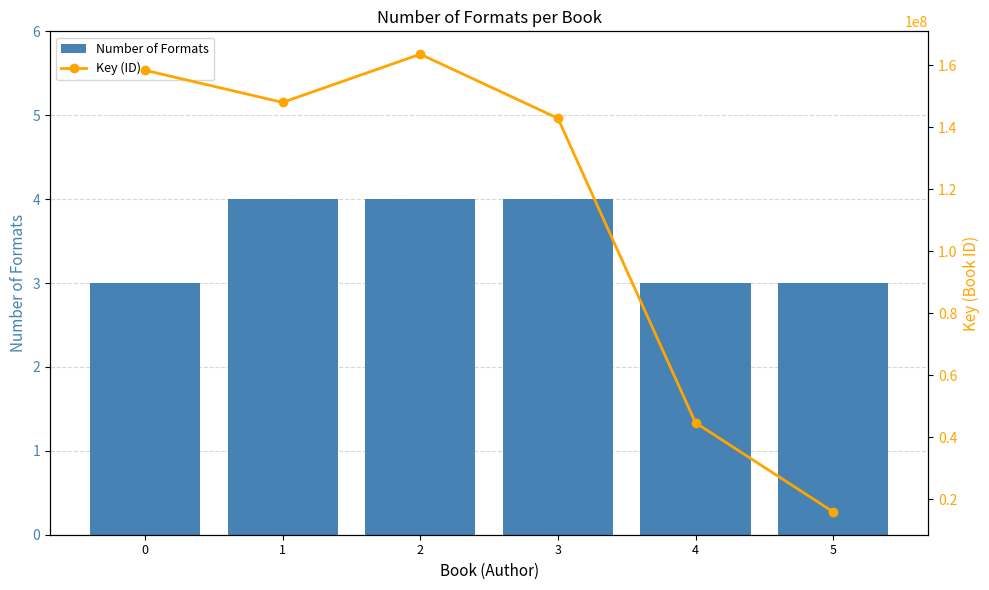

Count the Number of Formats values in the range 3 to 4.

6